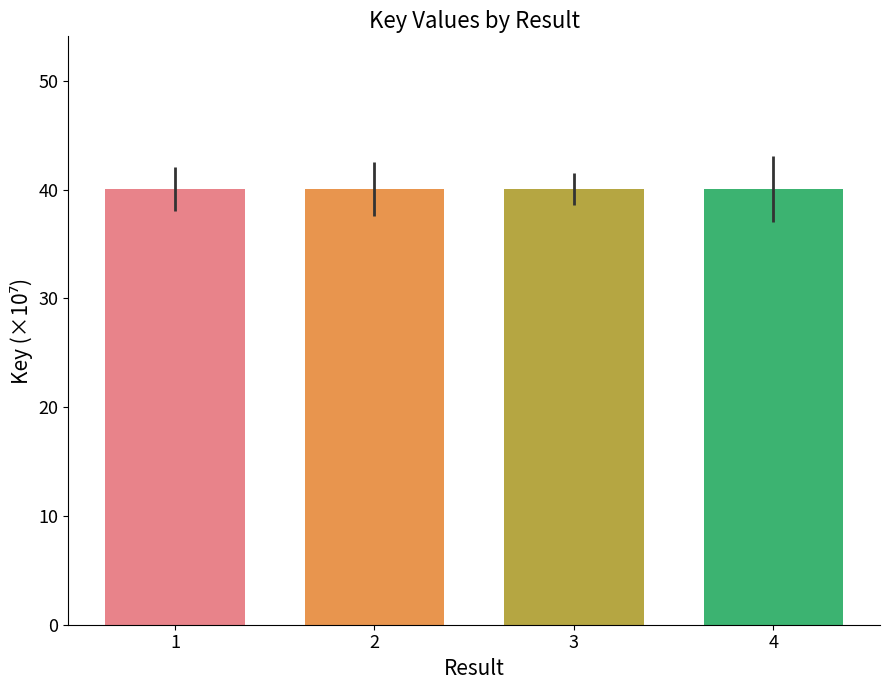

Approximately how many times larger is the value at 1 compared to 4?

1.0